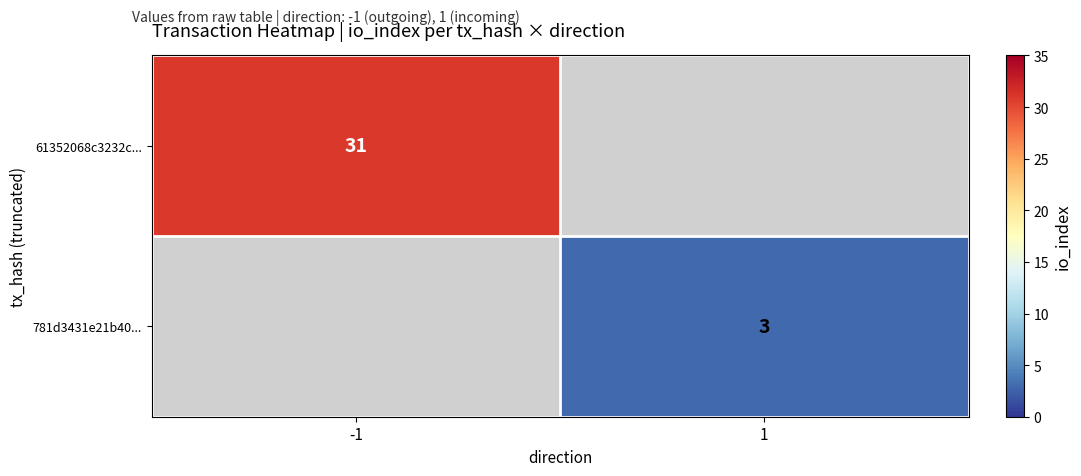

Is it true that 61352068c3232c... equals 44 at -1?

False